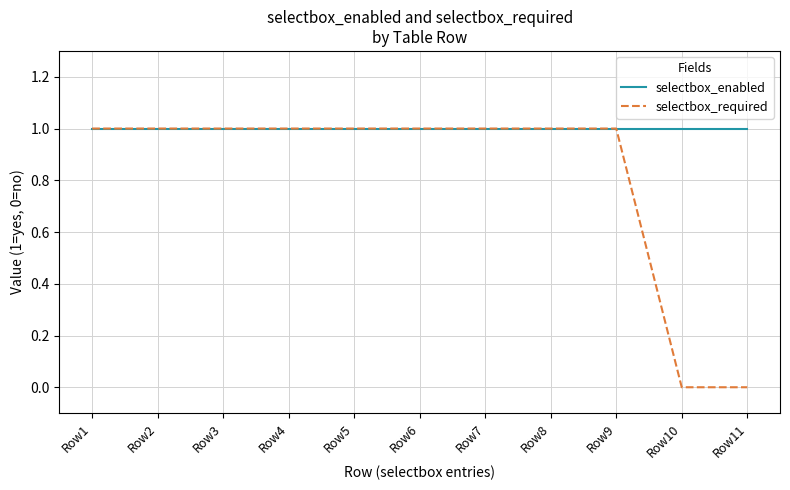

List the series in order of their overall mean, highest first.

selectbox_enabled, selectbox_required